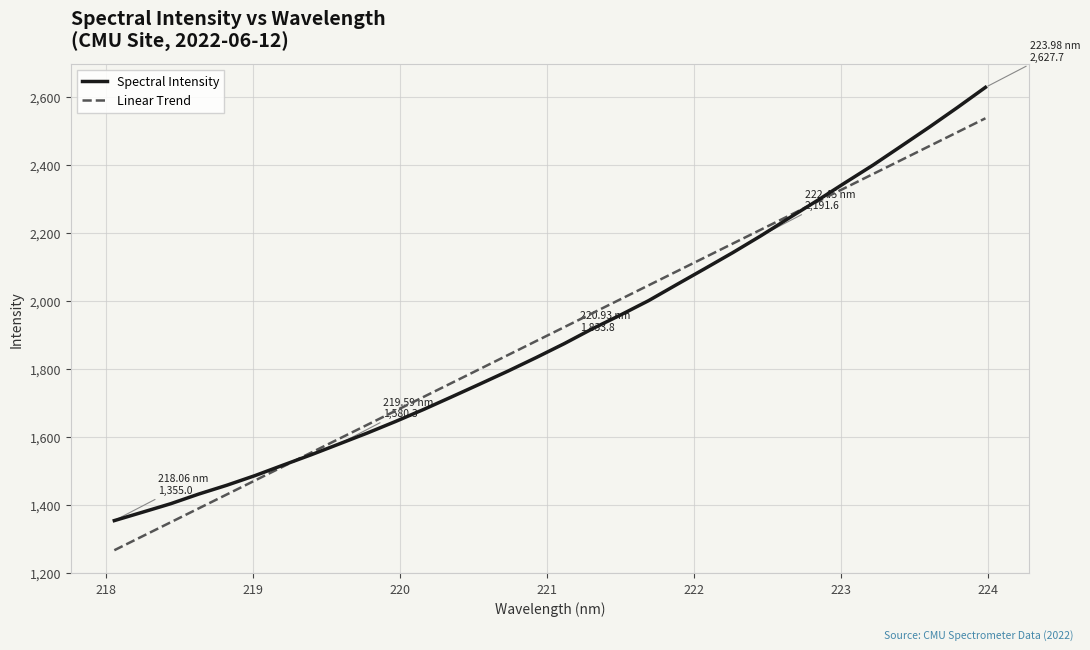

What is the greatest value displayed?

2627.7